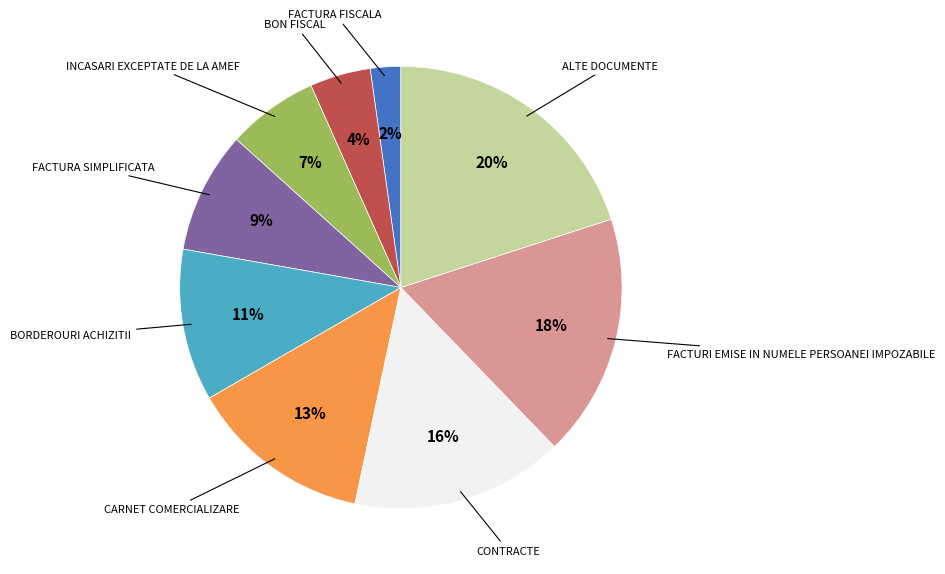

To the nearest percent, what is the average slice percentage?

11%